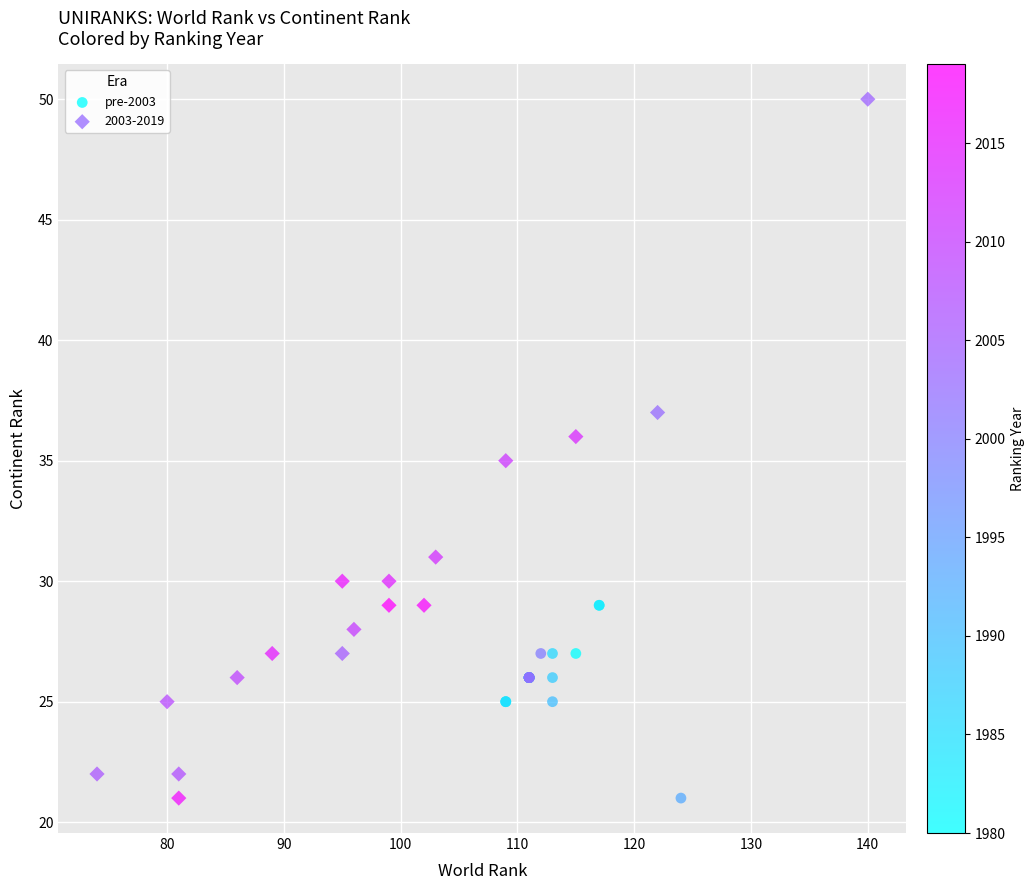

Which series contains the highest Y value?

2003-2019